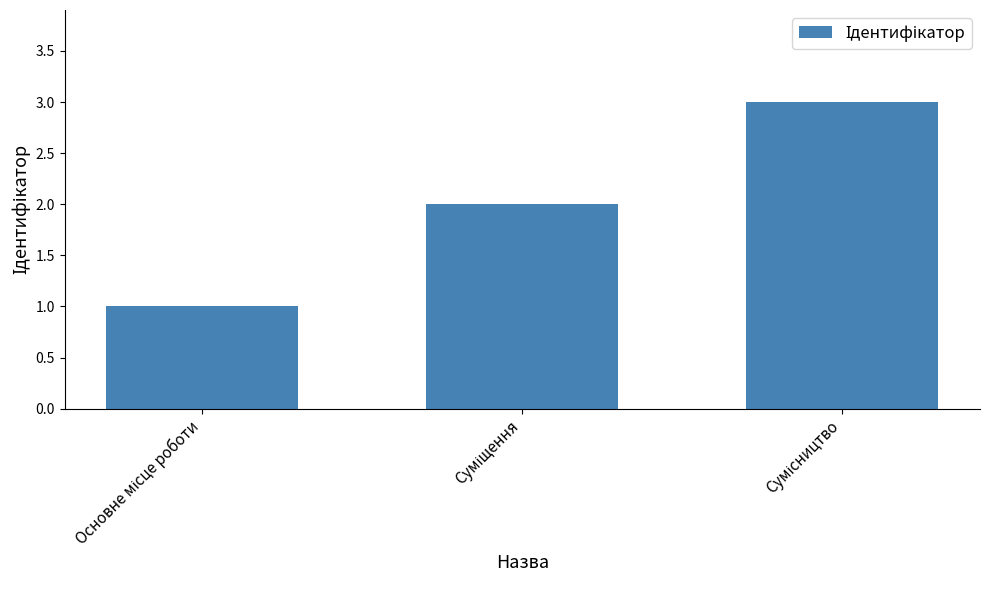

What is the maximum value shown in the chart?

3